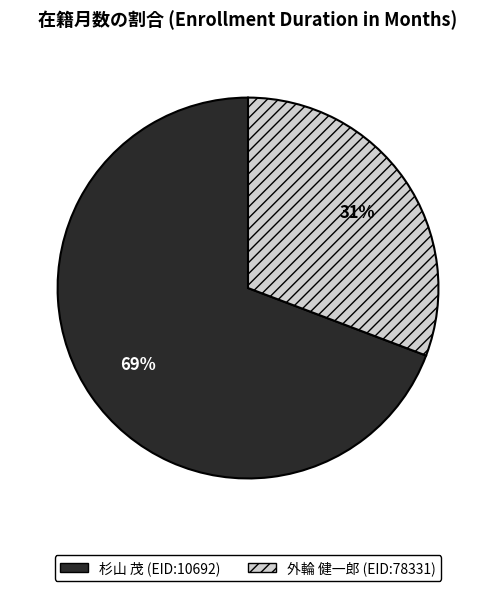

Count the number of slices in the pie.

2